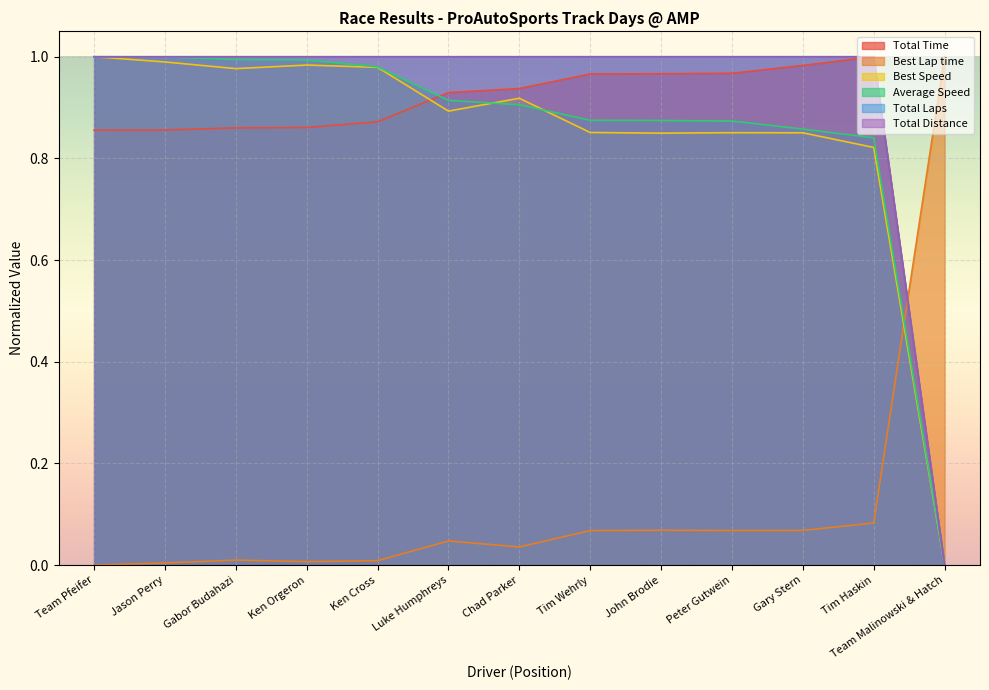

Which label corresponds to the largest value in the chart?

Tim Haskin